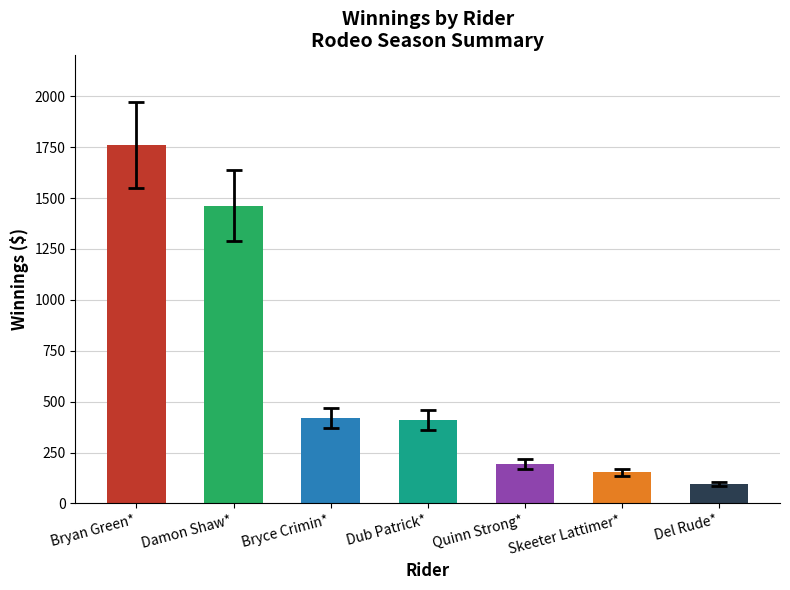

True or false: the data shows 274.9 at Dub Patrick*.

False